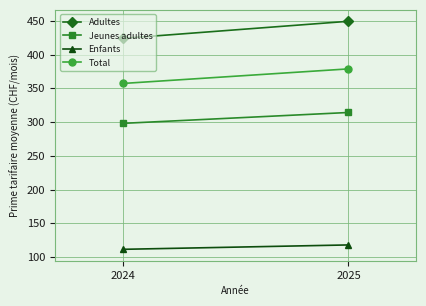

Which category has the highest value in the Jeunes adultes series?

2025